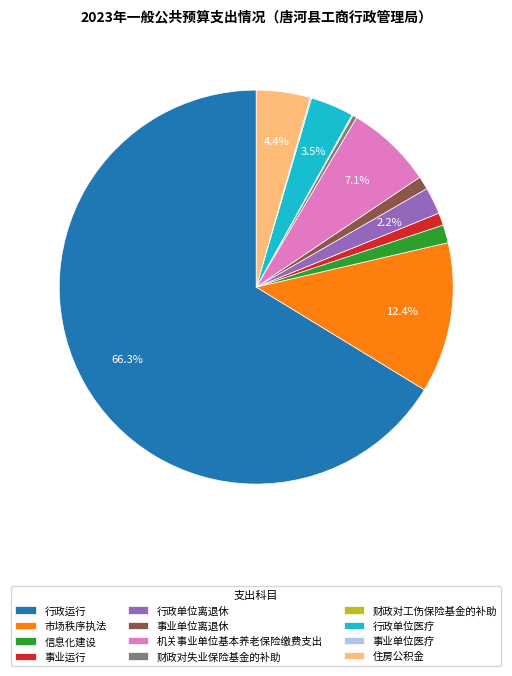

The 市场秩序执法 slice represents 4% of the pie. True or false?

False